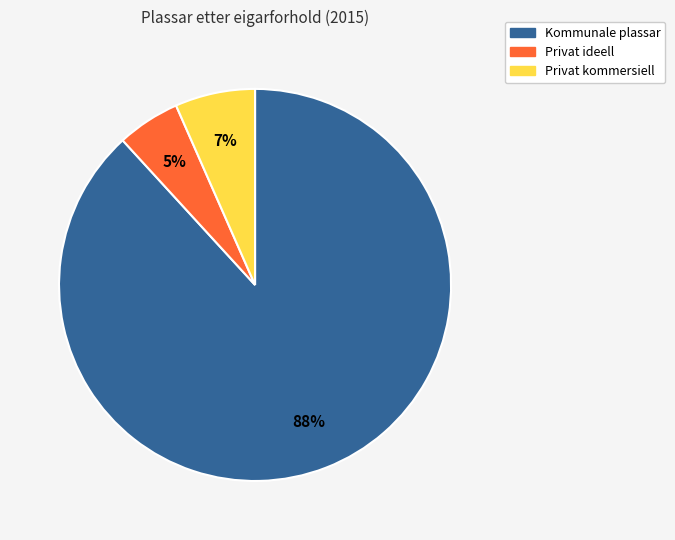

To the nearest percent, what is the difference between the largest and smallest slice percentages?

83%